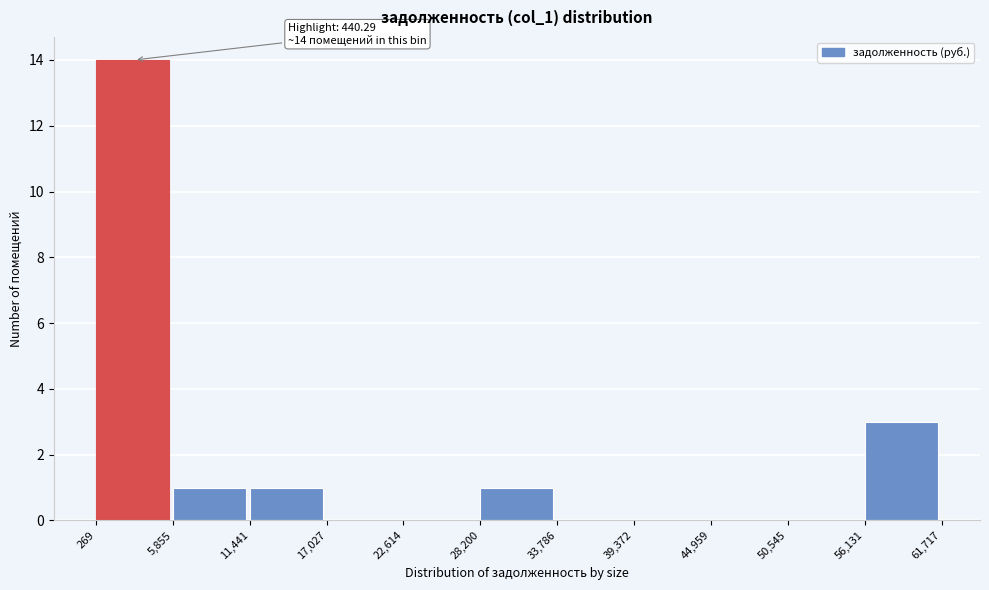

Over which range of the x-axis is the bar tallest?

269 to 5,855